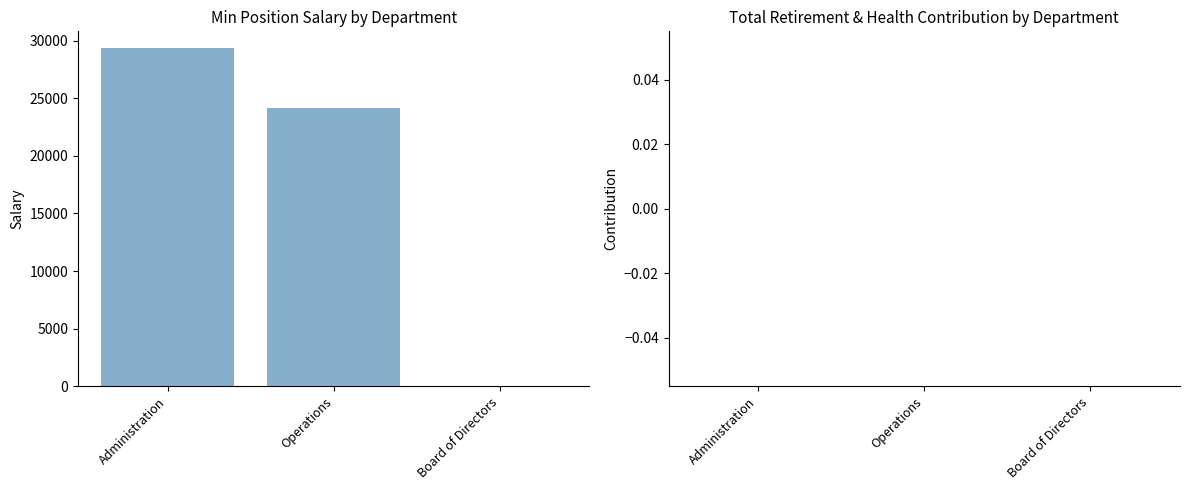

Reading left to right, list all the values displayed in this chart.

Administration=29340	Operations=24130	Board of Directors=0